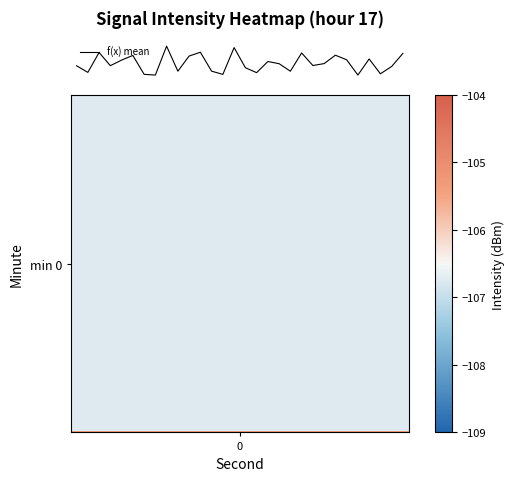

Which series has the widest spread of values?

row_0